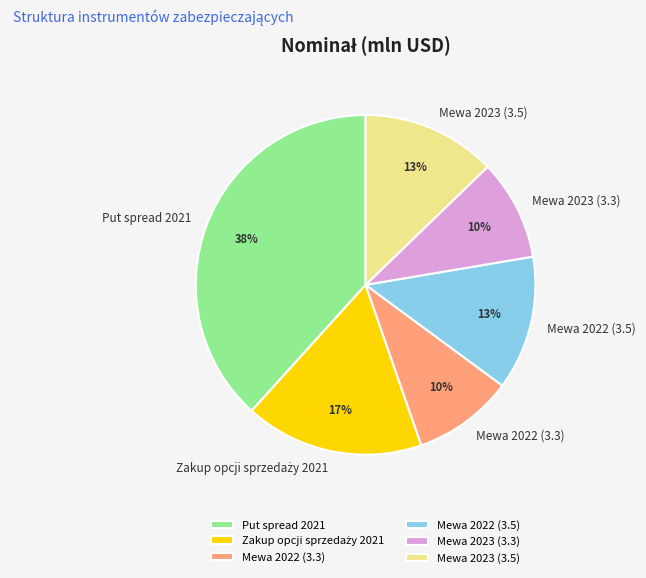

True or false: Put spread 2021 accounts for 33% of the total.

False